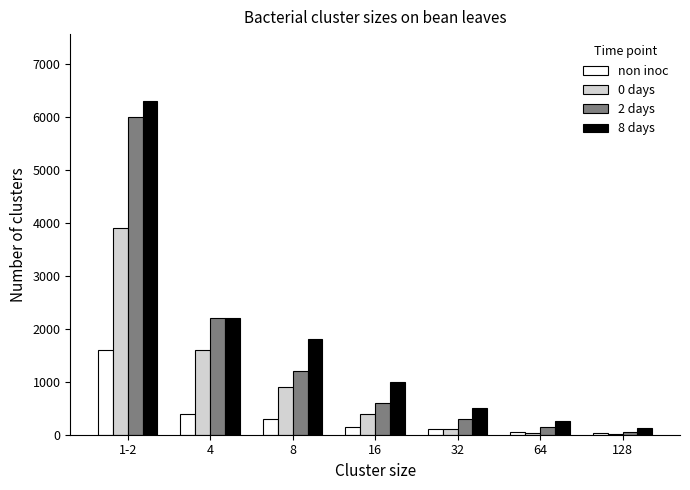

What are all the series names shown in the legend?

non inoc, 0 days, 2 days, 8 days